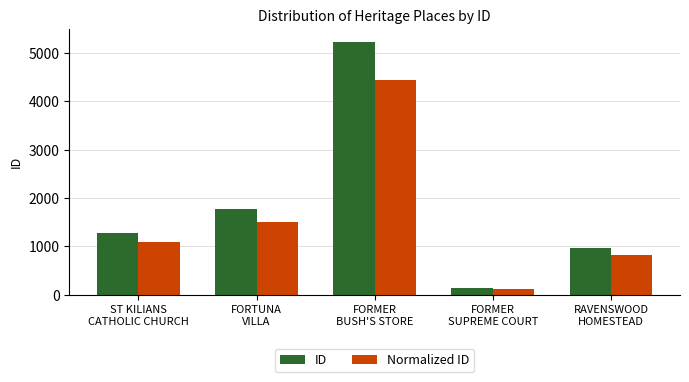

Which series has the largest range (max minus min)?

ID